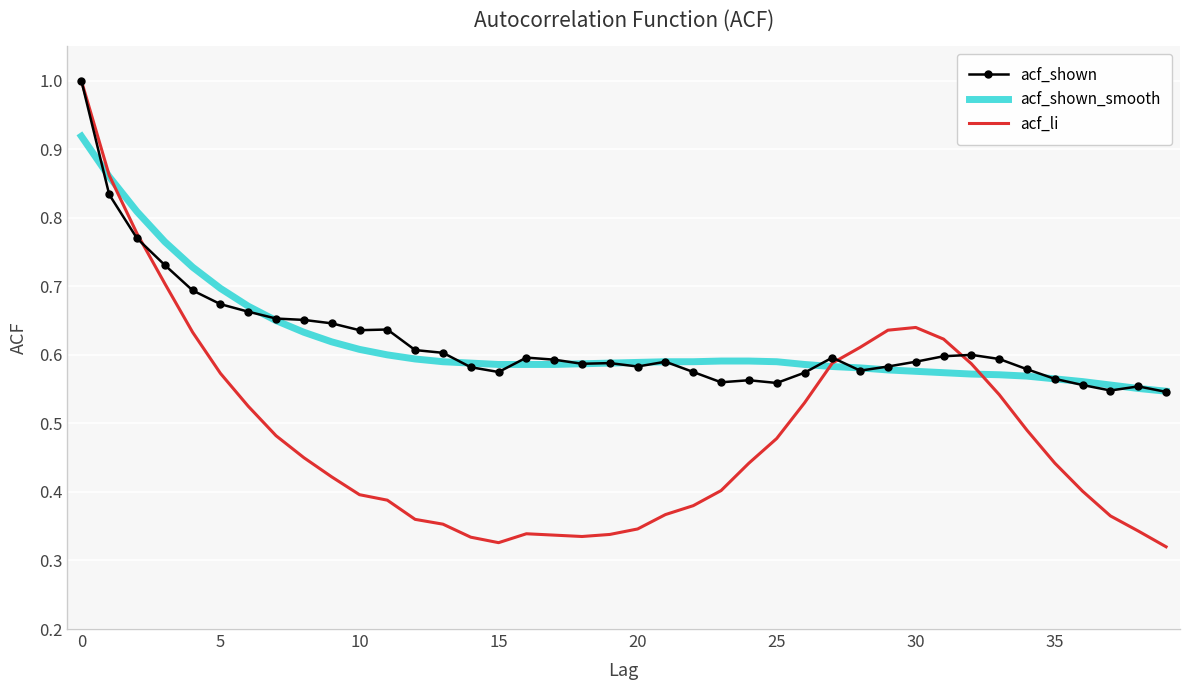

Which series has the widest spread of values?

acf_li